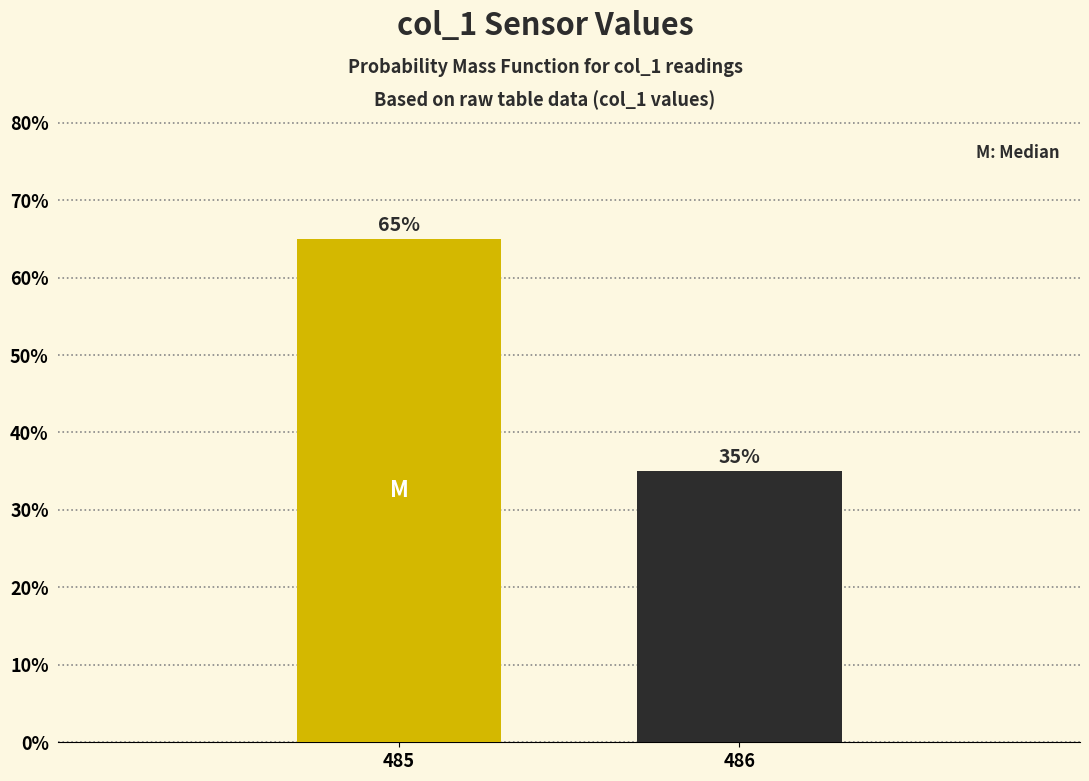

Reading left to right, list all the values displayed in this chart.

65	35